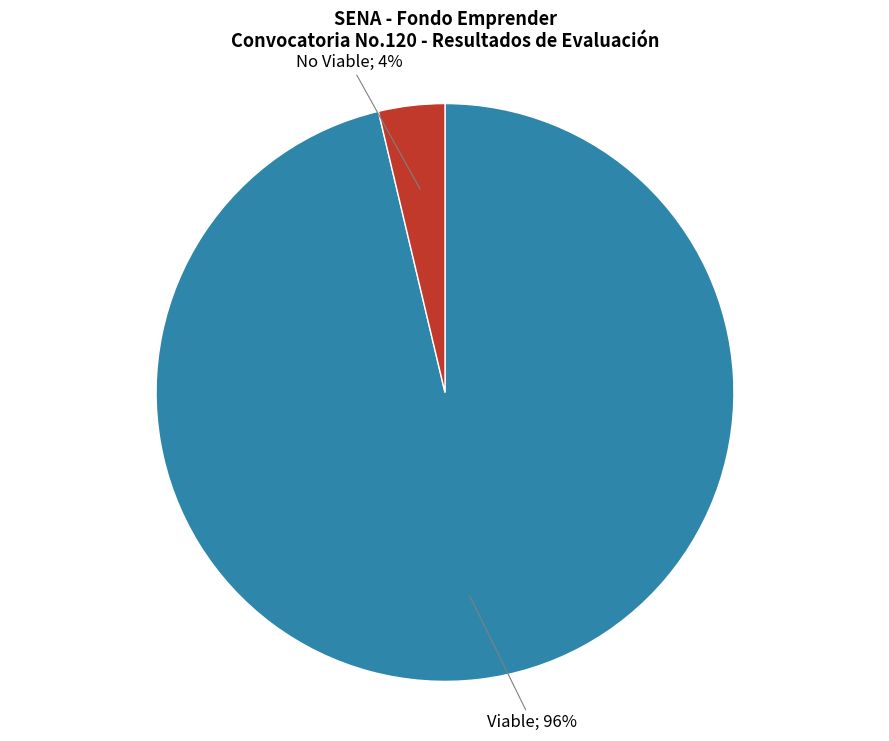

Is there a majority slice in this chart?

Yes